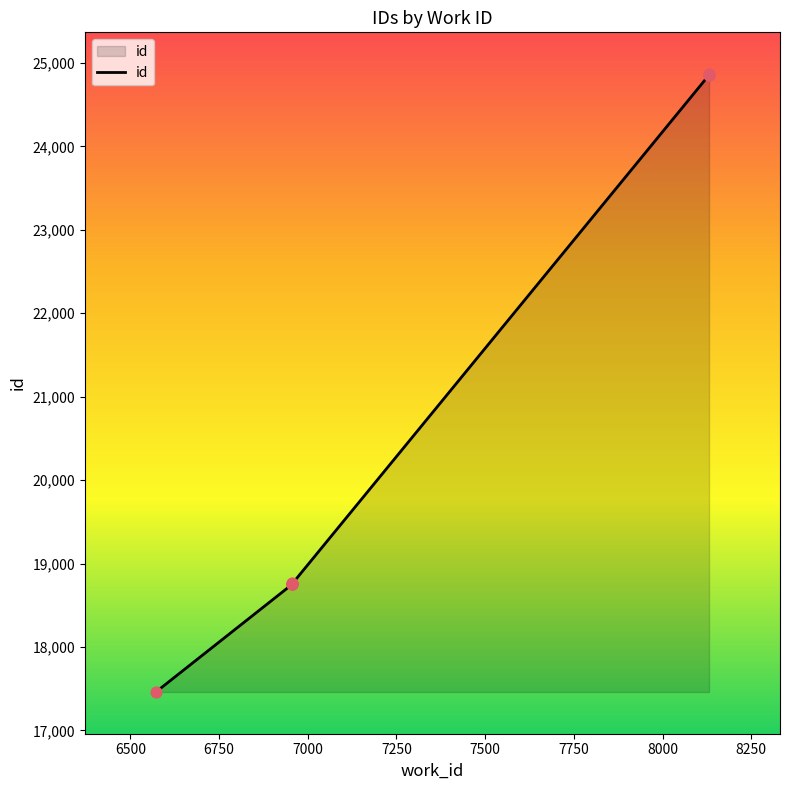

Which has a higher value, 6957 or 8131?

8131